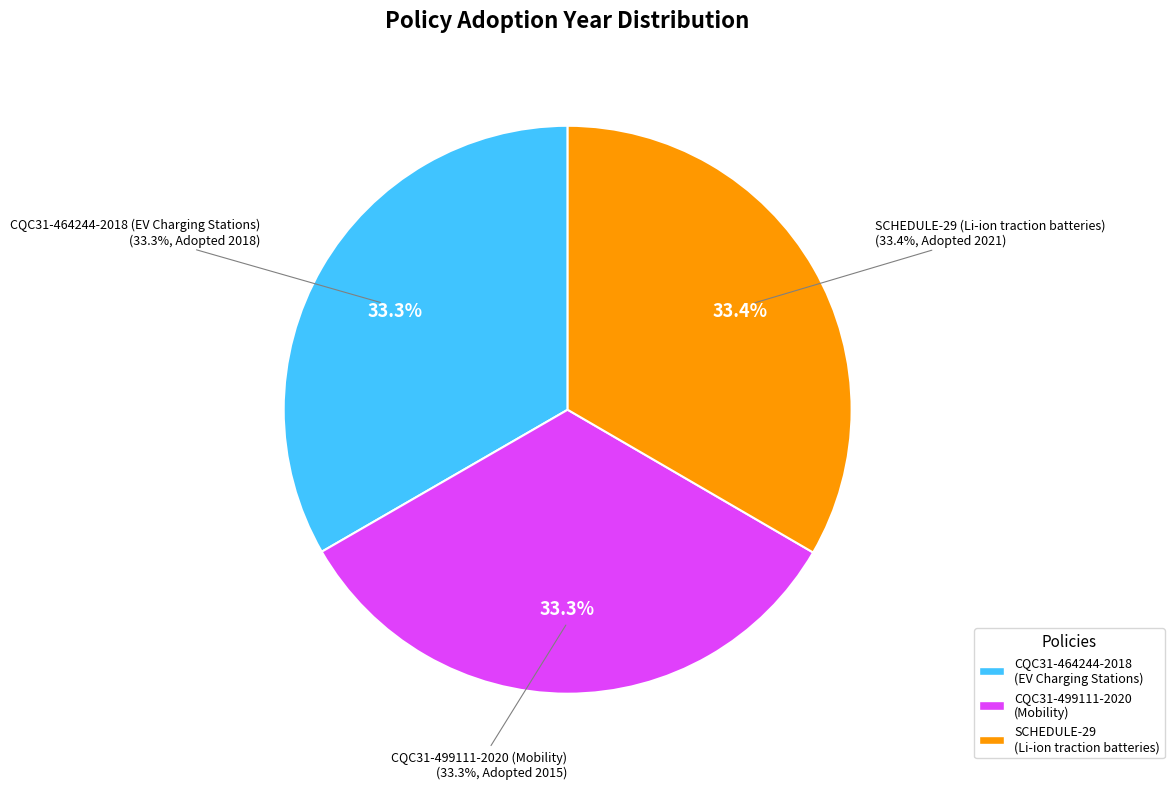

Approximately how many times larger is the value at CQC31-499111-2020 (Mobility) compared to SCHEDULE-29 (Li-ion traction batteries)?

1.0